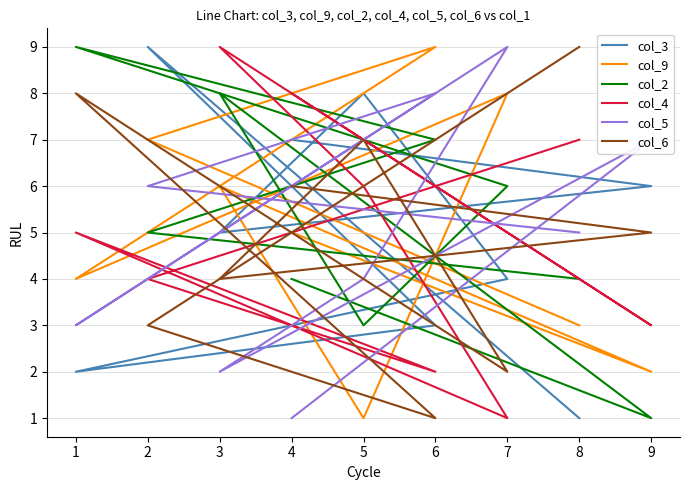

What is the highest value of the col_4 series?

9